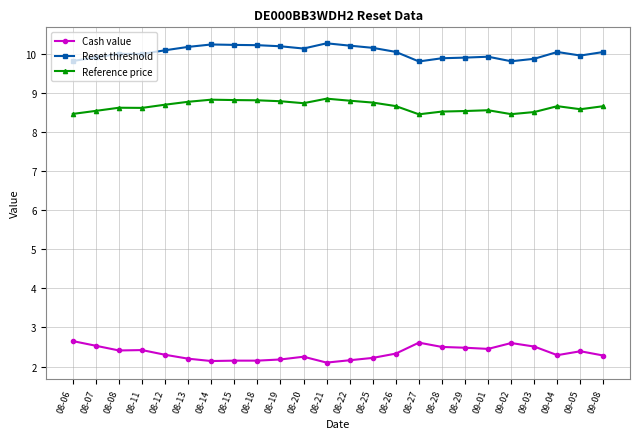

Read the Reset threshold value at 09-03.

9.9